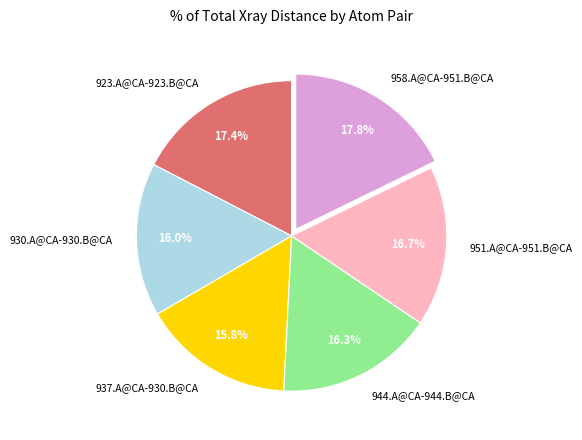

True or false: 951.A@CA-951.B@CA accounts for 24% of the total.

False